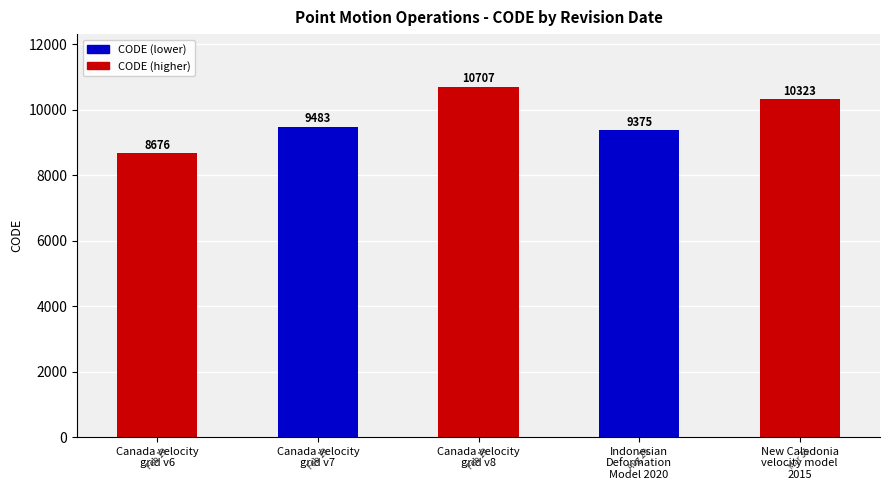

What is the change in value from Canada velocity
grid v8 to New Caledonia
velocity model
2015?

-384